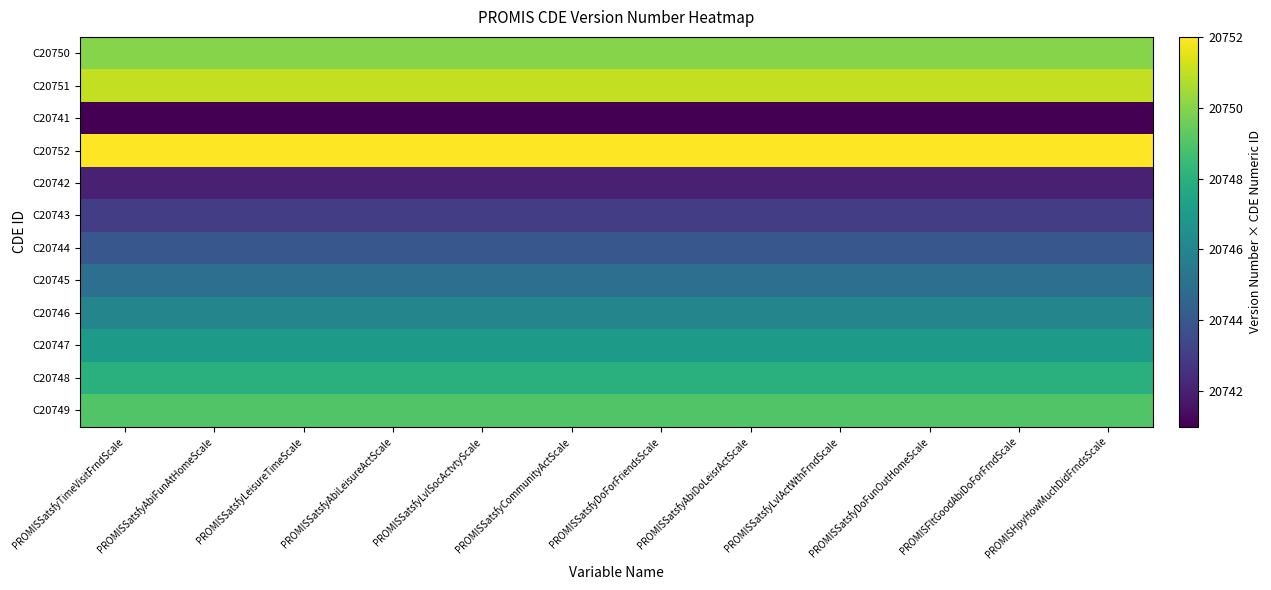

Which has a higher value, PROMISSatsfyDoForFriendsScale or PROMISHpyHowMuchDidFrndsScale?

PROMISSatsfyDoForFriendsScale